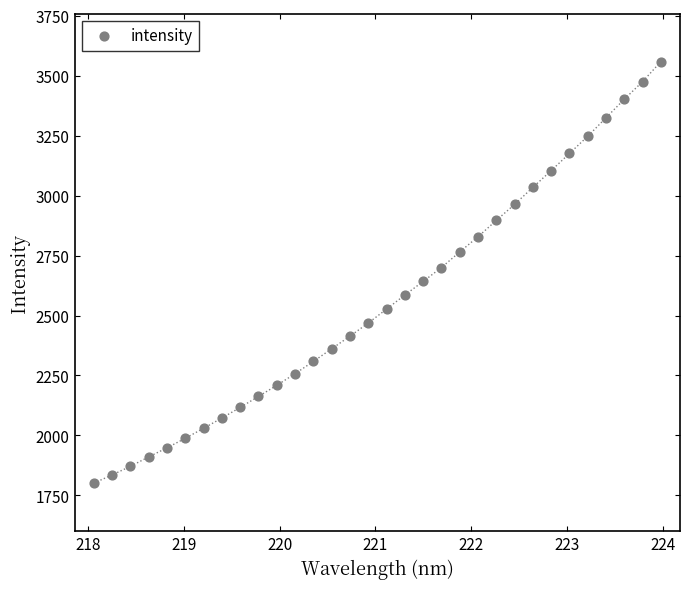

What is the range of Y values (max minus min)?

1757.5